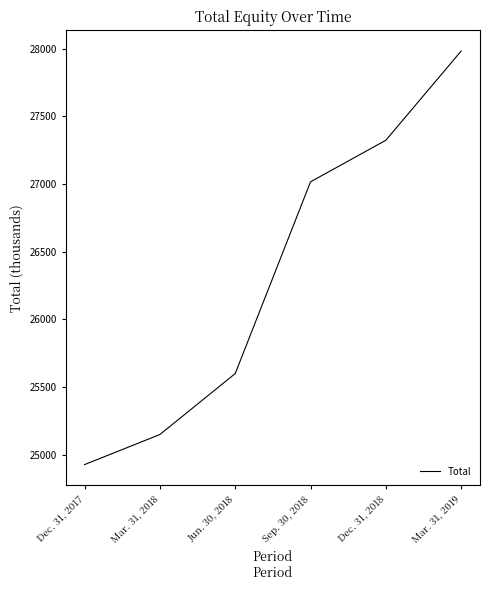

Read the value at Sep. 30, 2018.

27016